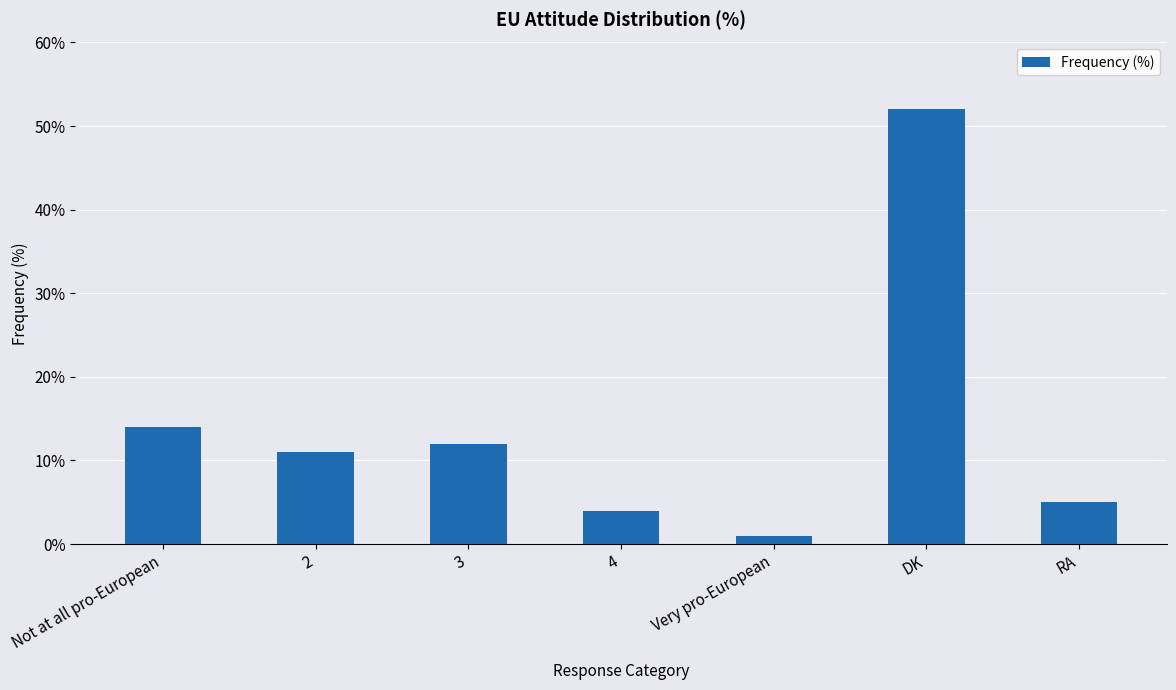

Which label corresponds to the largest value in the chart?

DK